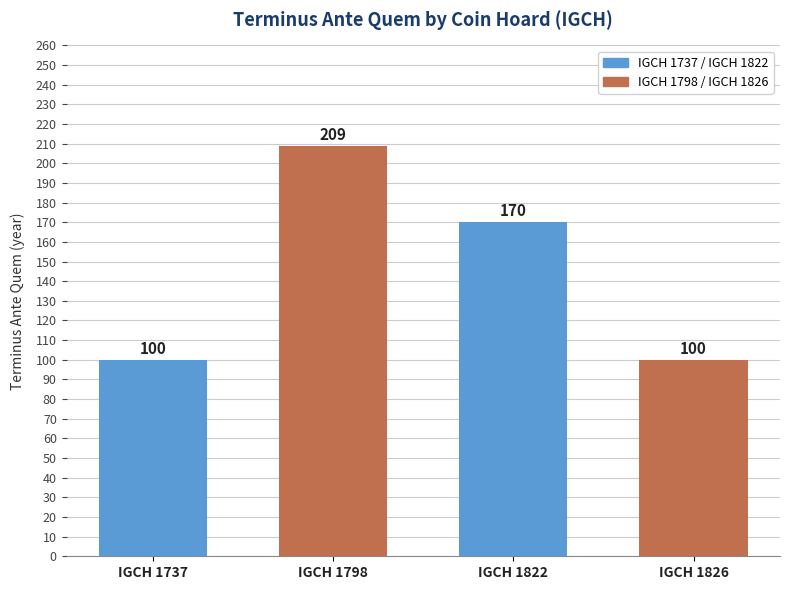

How many bars are there in total?

4